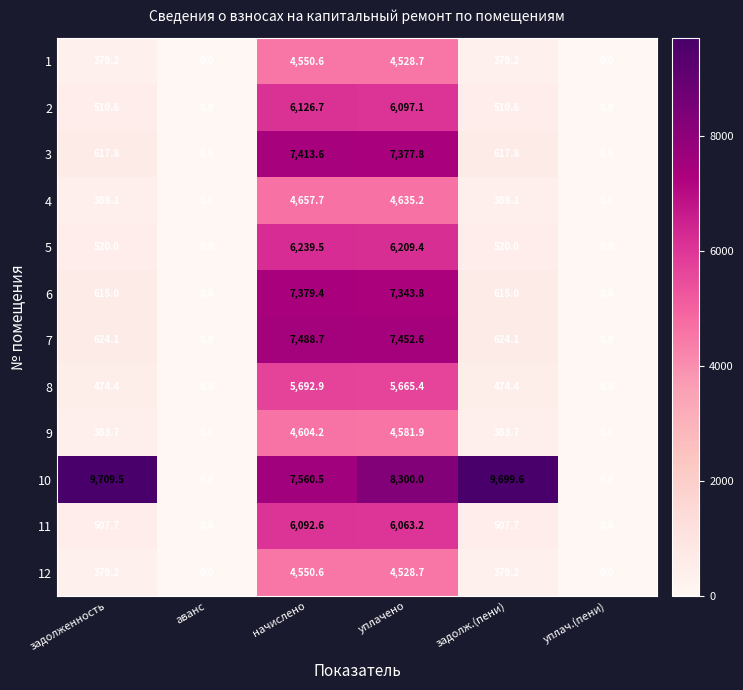

How many values in the 3 series exceed 617?

4